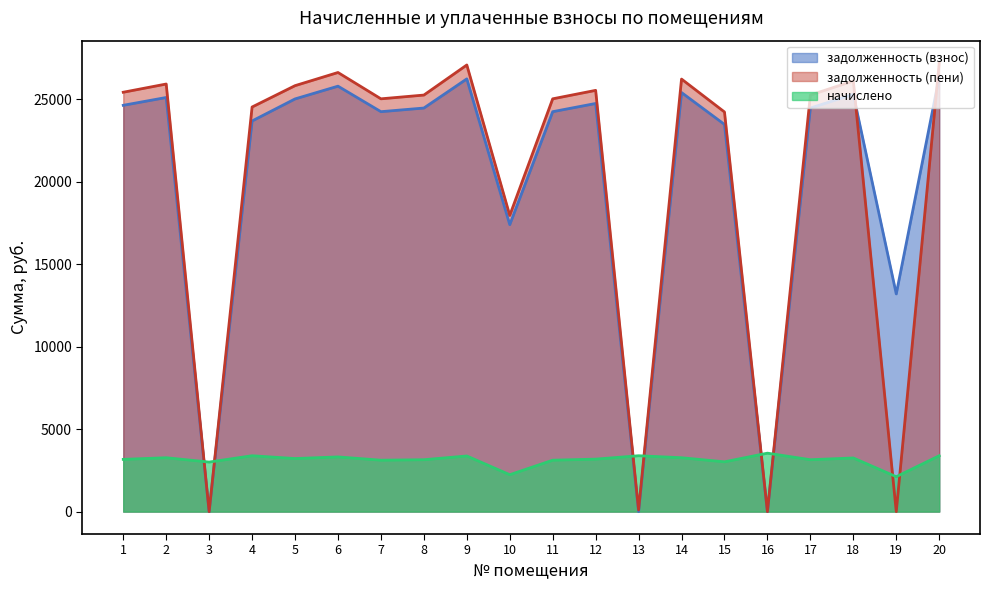

Reading right to left, transcribe all the data shown in this chart.

задолженность (взнос): 26359.1	13203.4	25309.0	24480.2	0.3	23485.6	25419.6	0.0	24756.4	24259.3	17407.0	26248.6	24480.2	24259.3	25806.5	25032.8	23695.1	0.0	25119.6	24645.9
задолженность (пени): 27206.3	0.0	26122.4	25267.0	0.0	24240.4	26236.6	97.7	25552.1	25039.0	17966.4	27092.2	25267.0	25039.0	26635.9	25837.3	24542.3	0.0	25936.6	25438.0
начислено: 3388.6	2117.0	3253.7	3147.1	3544.9	3019.2	3267.8	3388.6	3182.6	3118.7	2237.8	3374.4	3147.1	3118.7	3317.5	3218.2	3388.6	3005.0	3267.8	3168.4